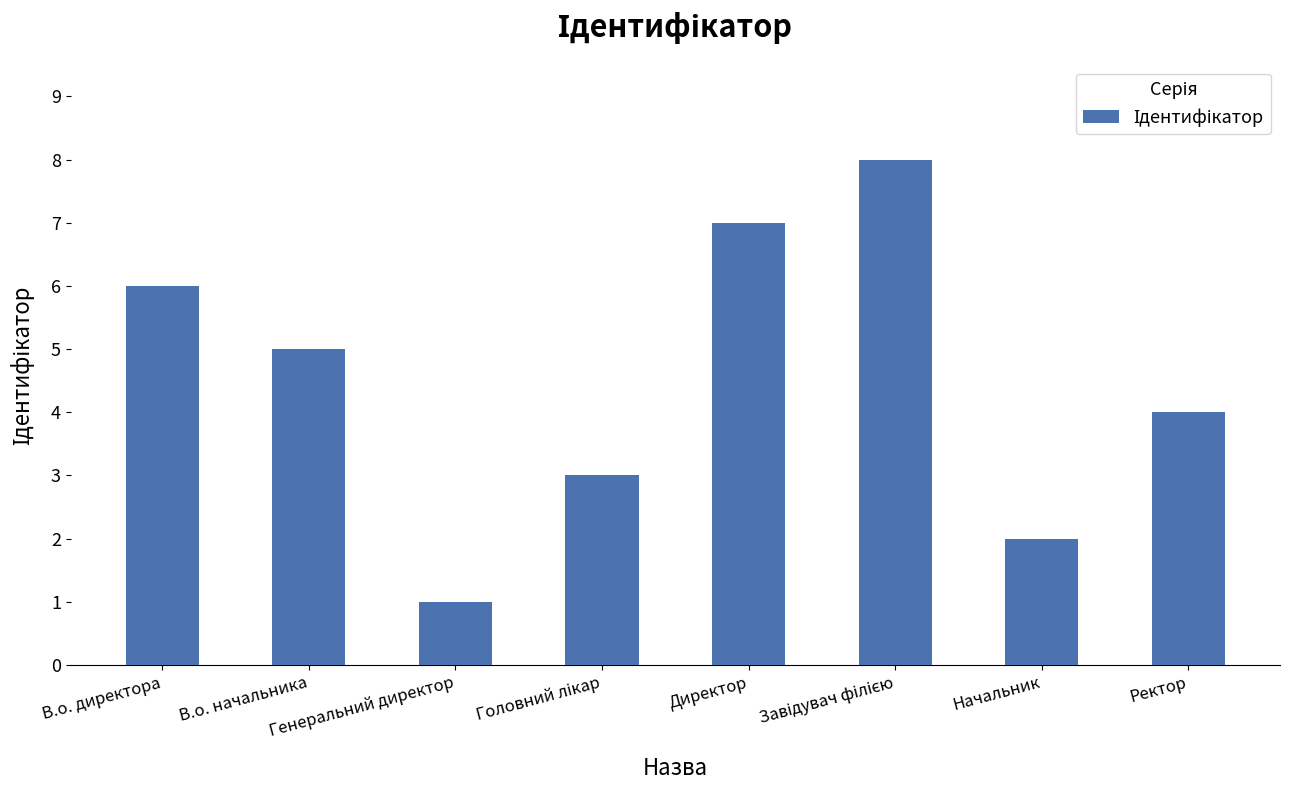

What is the sum of all values?

36